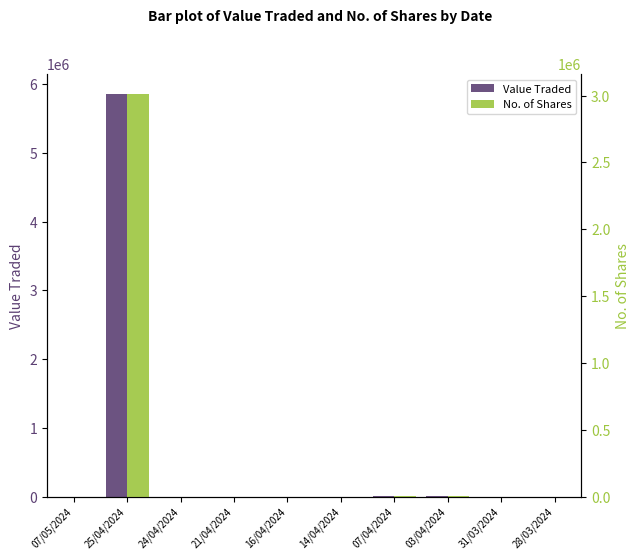

What are all the series names shown in the legend?

Value Traded, No. of Shares